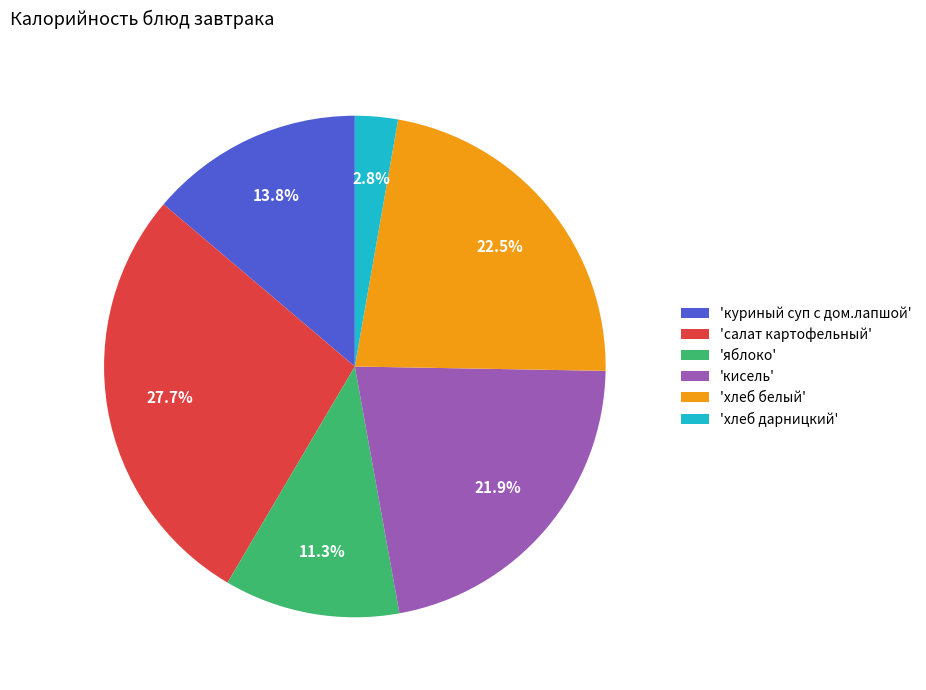

Rank the categories by value from highest to lowest.

'салат картофельный', 'хлеб белый', 'кисель', 'куриный суп с дом.лапшой', 'яблоко', 'хлеб дарницкий'